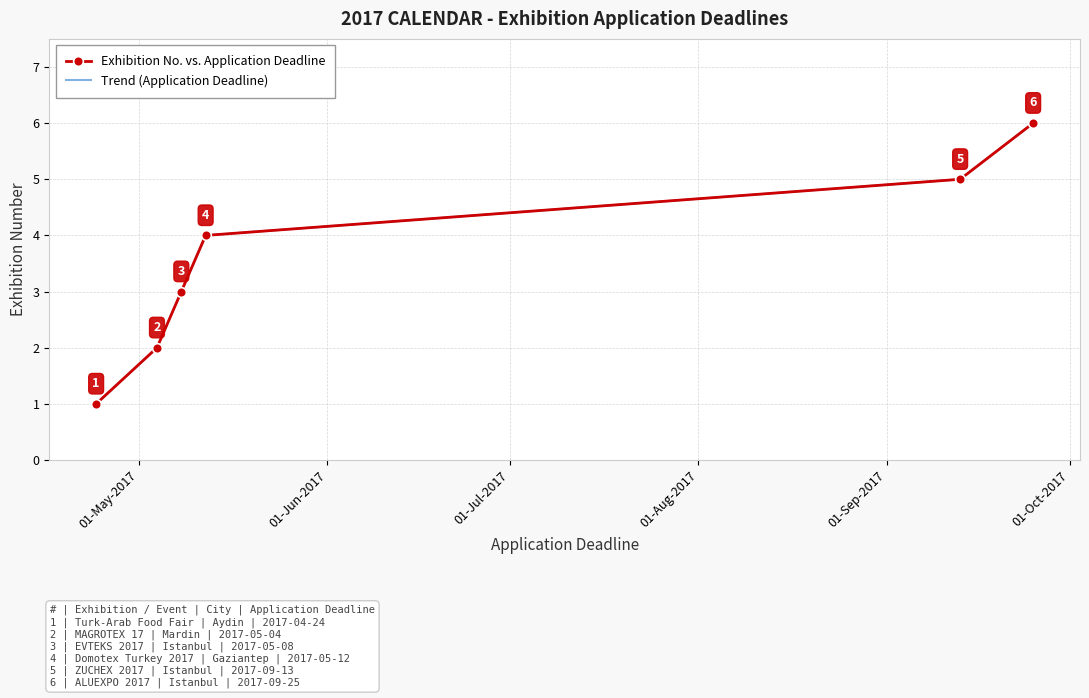

Approximately how many times larger is the value at 2017-05-12 compared to 2017-04-24?

4.0